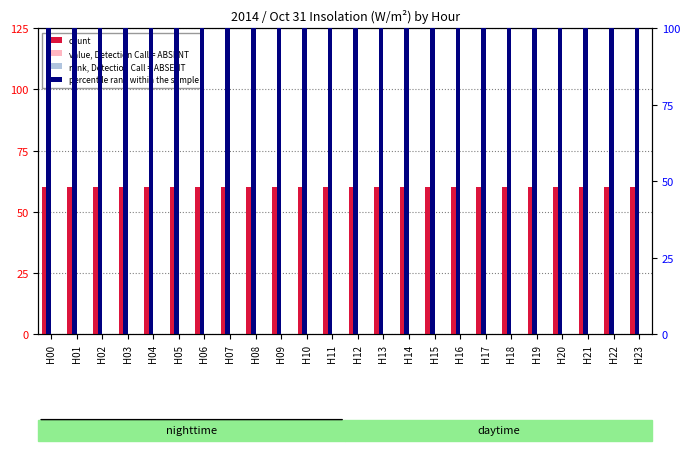

How many bars are there in each group?

4